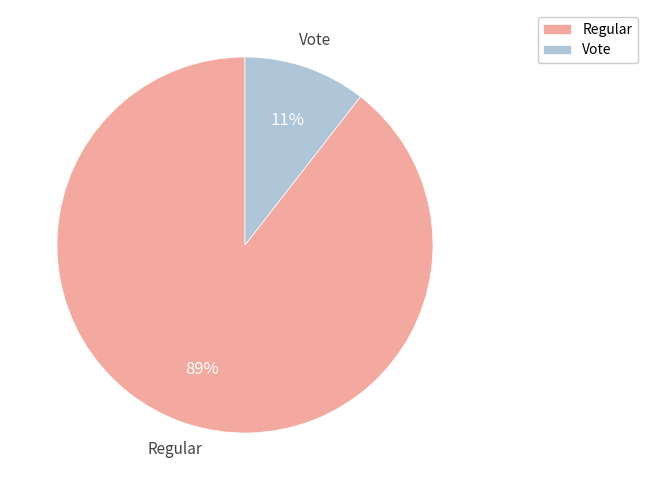

Which has a higher value, Regular or Vote?

Regular